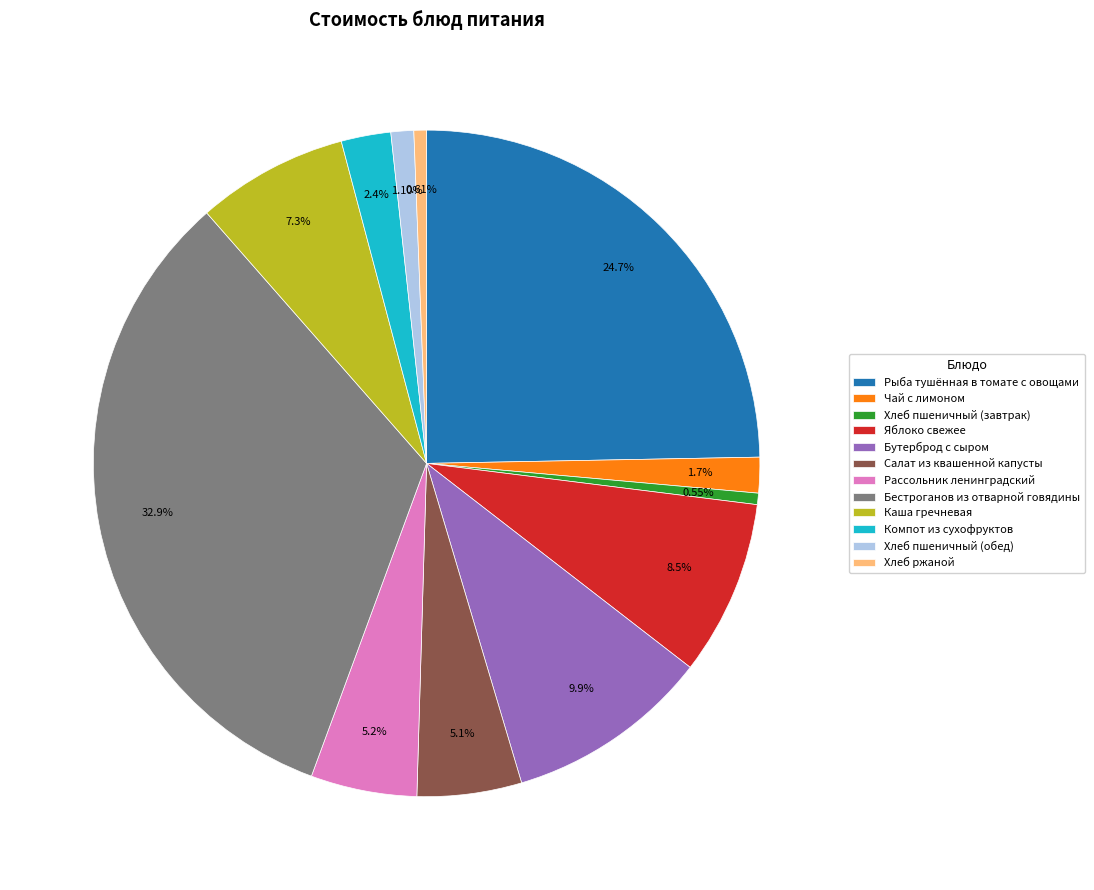

Which slice is the largest?

Бестроганов из отварной говядины